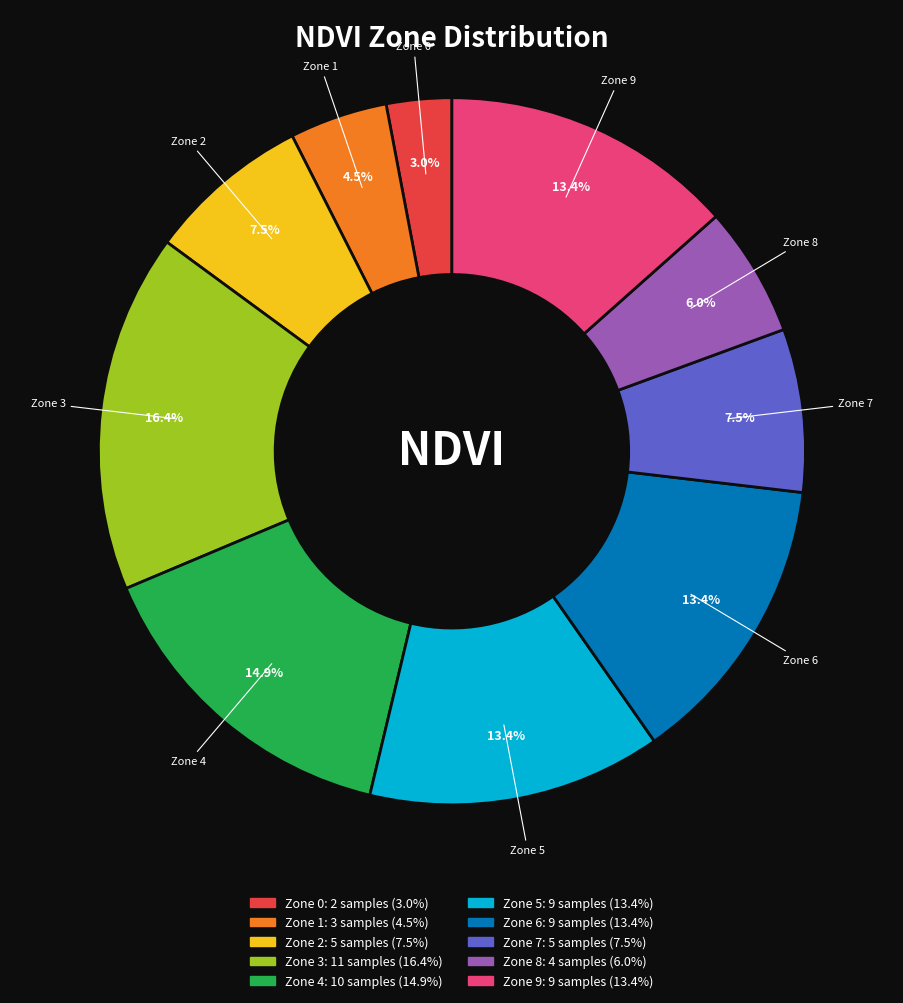

Is it true that Zone 9 is 13% of the pie?

True